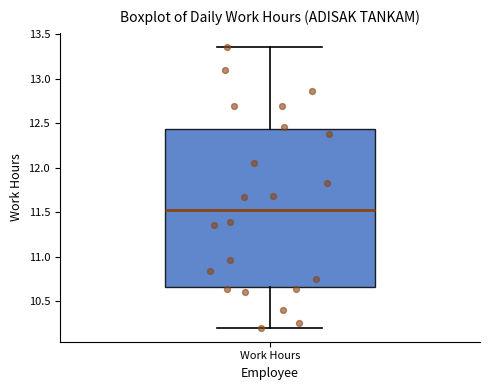

Read this box plot against the y-axis: the position of the median line, the range covered by the box, and the ends of both whiskers. The values are not printed on the chart, so give them approximately, as read against the axis.

median 11.55, box 10.65 to 12.45, whiskers 10.20 to 13.35